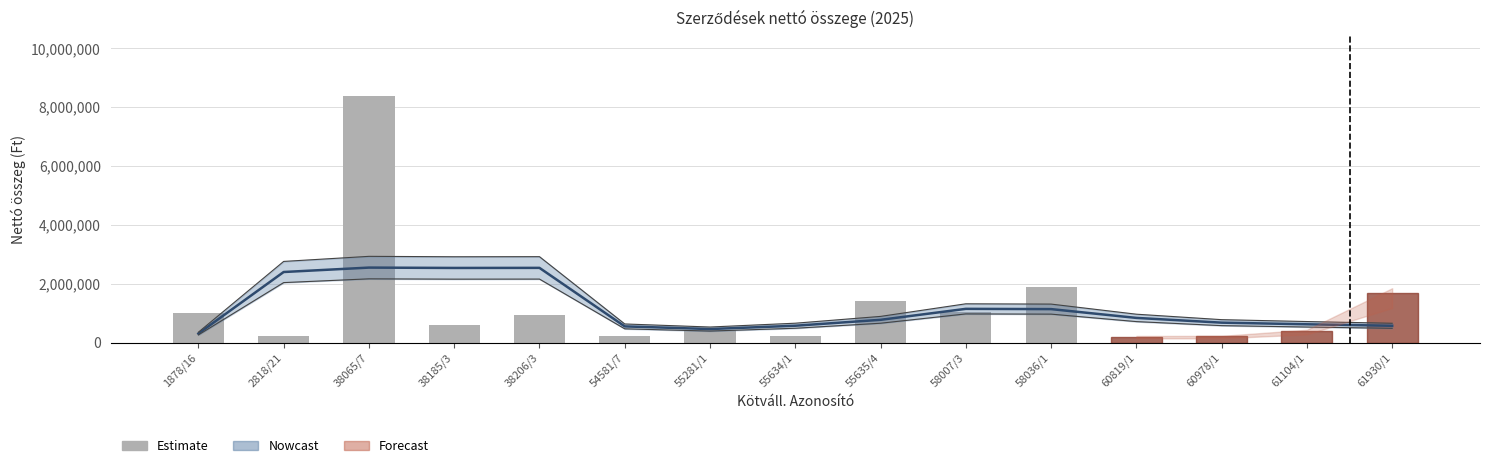

Reading right to left, list all the values displayed in this chart.

1677500	395238	207000	203584	1900000	1040142	1400500	237890	412000	237076	949071	599574	8357094	226488	997418